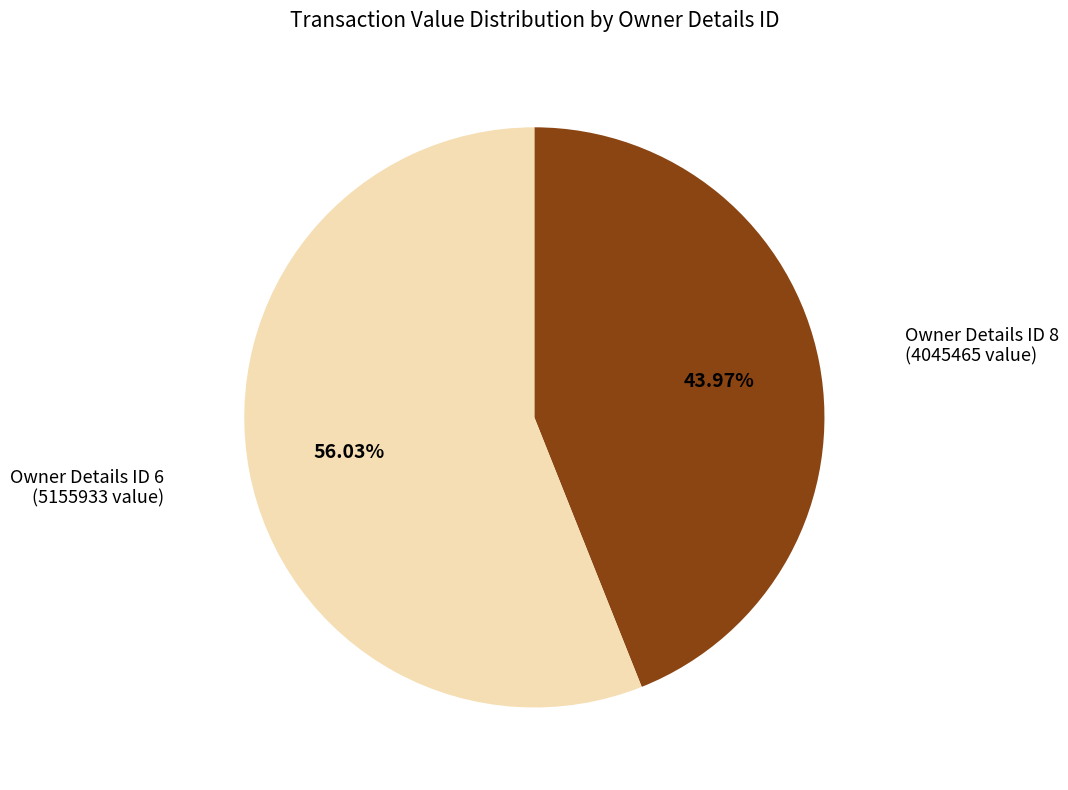

What is the smallest slice in the pie chart?

Owner Details ID 8 (4045465 value)